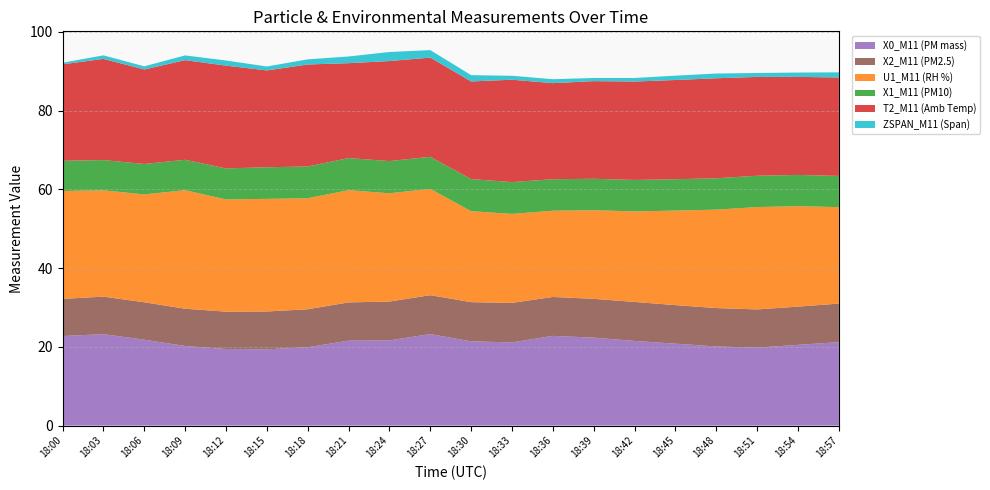

Reading right to left, what are all the values shown in this chart?

X0_M11 (PM mass): 18:57=21.2	18:54=20.5	18:51=19.8	18:48=20.1	18:45=20.8	18:42=21.5	18:39=22.3	18:36=22.8	18:33=21.1	18:30=21.4	18:27=23.2	18:24=21.6	18:21=21.6	18:18=19.9	18:15=19.4	18:12=19.4	18:09=20.2	18:06=21.8	18:03=23.2	18:00=22.7
X2_M11 (PM2.5): 18:57=9.8	18:54=9.7	18:51=9.7	18:48=9.8	18:45=9.8	18:42=9.9	18:39=9.8	18:36=9.9	18:33=10.0	18:30=10.0	18:27=9.9	18:24=9.9	18:21=9.7	18:18=9.6	18:15=9.6	18:12=9.5	18:09=9.5	18:06=9.5	18:03=9.5	18:00=9.4
U1_M11 (RH %): 18:57=24.5	18:54=25.5	18:51=26.0	18:48=25.0	18:45=24.0	18:42=23.0	18:39=22.5	18:36=21.9	18:33=22.6	18:30=23.1	18:27=27.0	18:24=27.5	18:21=28.5	18:18=28.2	18:15=28.6	18:12=28.5	18:09=30.1	18:06=27.4	18:03=27.0	18:00=27.4
X1_M11 (PM10): 18:57=7.9	18:54=7.9	18:51=8.0	18:48=8.0	18:45=8.0	18:42=8.0	18:39=8.0	18:36=8.0	18:33=8.1	18:30=8.2	18:27=8.1	18:24=8.2	18:21=8.2	18:18=8.1	18:15=8.0	18:12=7.9	18:09=7.7	18:06=7.7	18:03=7.7	18:00=7.7
T2_M11 (Amb Temp): 18:57=25.0	18:54=24.9	18:51=25.1	18:48=25.4	18:45=25.2	18:42=25.0	18:39=24.8	18:36=24.4	18:33=26.0	18:30=24.8	18:27=25.2	18:24=25.4	18:21=24.1	18:18=25.9	18:15=24.6	18:12=26.1	18:09=25.3	18:06=24.0	18:03=25.7	18:00=24.5
ZSPAN_M11 (Span): 18:57=1.3	18:54=1.1	18:51=1.0	18:48=1.2	18:45=1.1	18:42=0.9	18:39=0.8	18:36=1.0	18:33=1.0	18:30=1.6	18:27=1.9	18:24=2.3	18:21=1.7	18:18=1.3	18:15=1.0	18:12=1.3	18:09=1.2	18:06=0.8	18:03=0.9	18:00=0.4